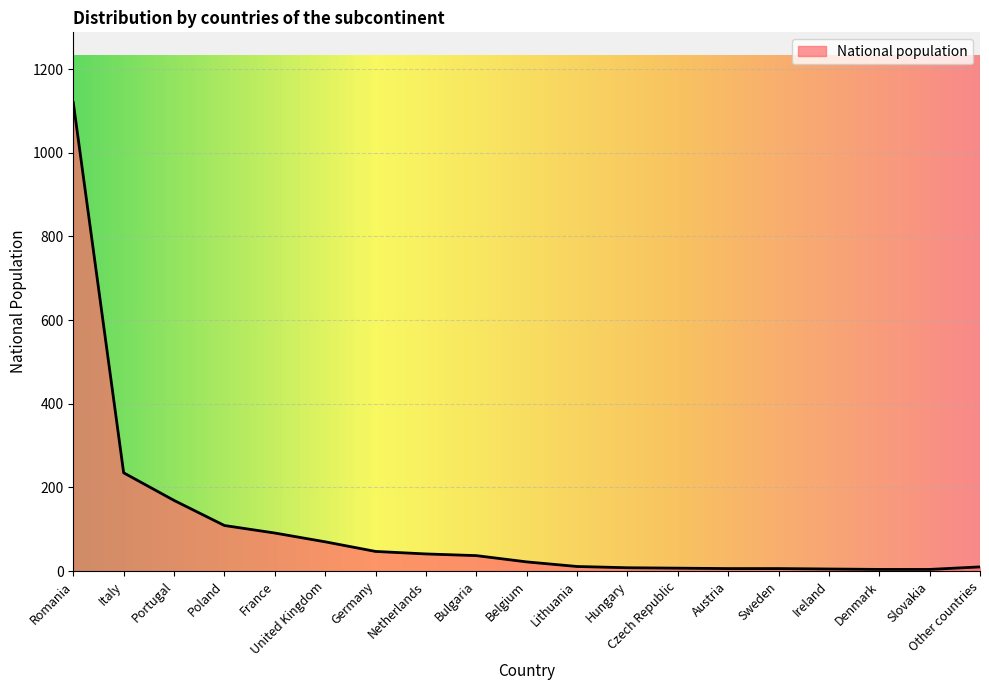

Between Slovakia and United Kingdom, which is larger?

United Kingdom